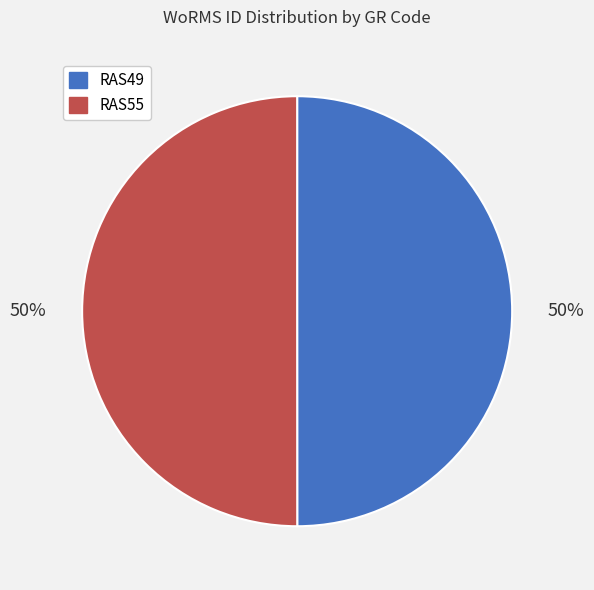

Is the sum of RAS55 and RAS49 greater than half?

Yes